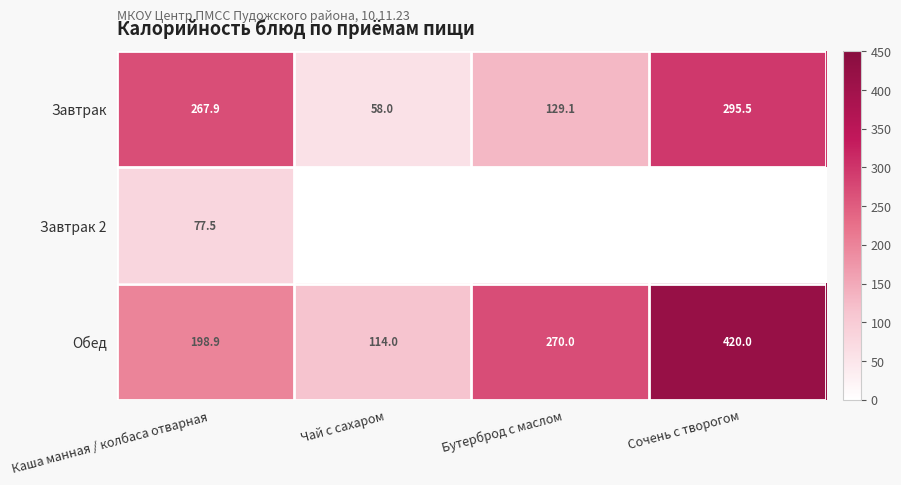

How many values in the Завтрак series exceed 267?

2